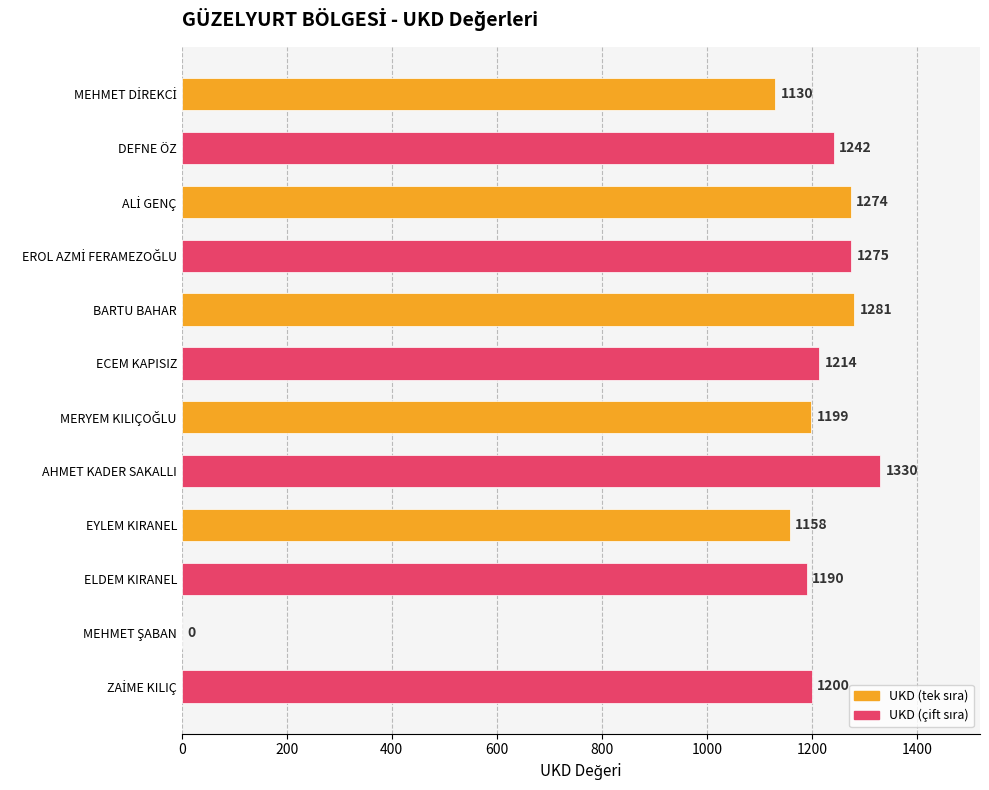

What is the greatest value displayed?

1330